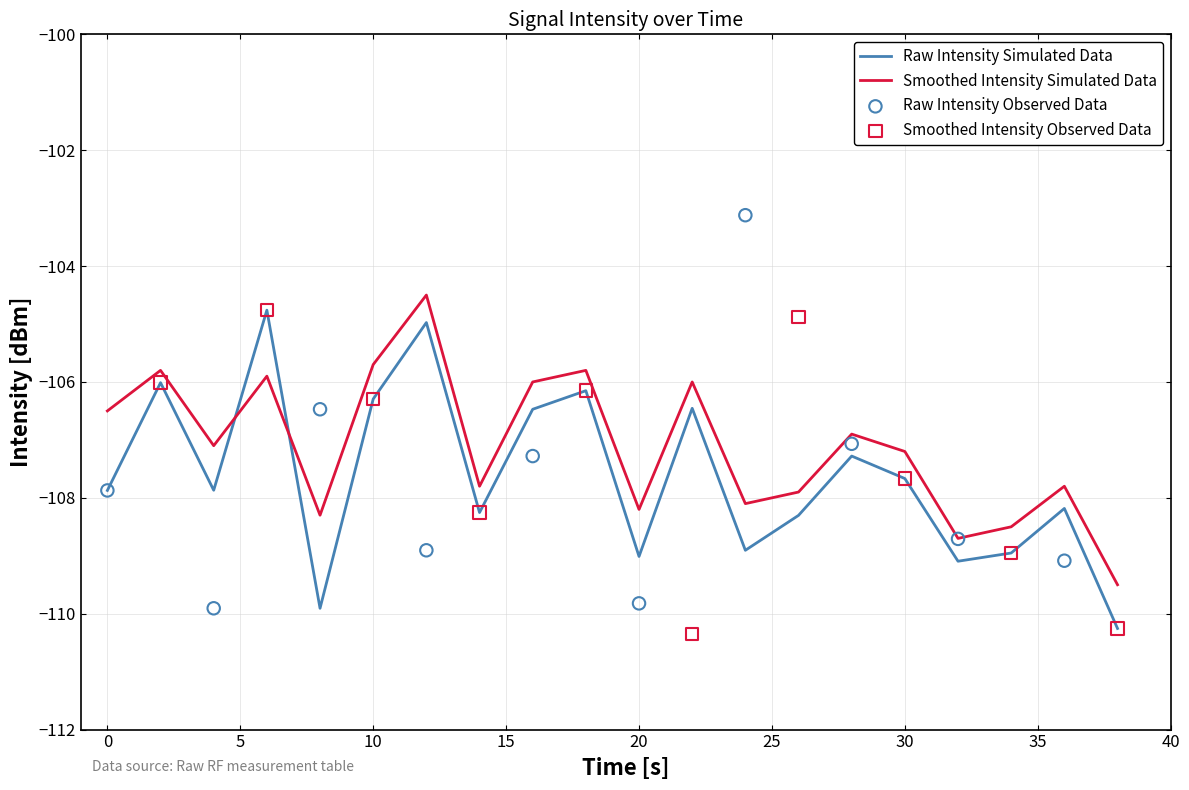

Which series reaches the maximum Y coordinate?

smoothed_intensity